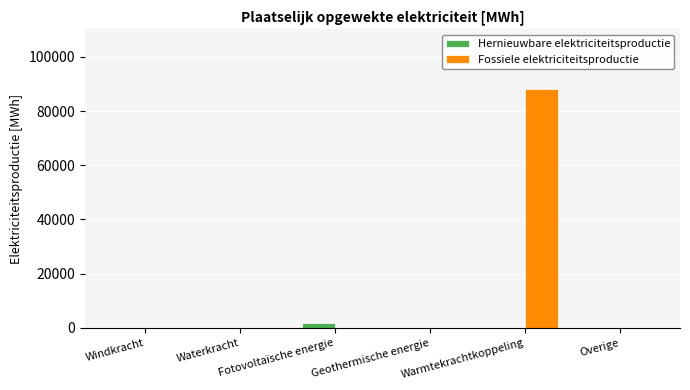

What is the highest value of the Fossiele elektriciteitsproductie series?

88128.0